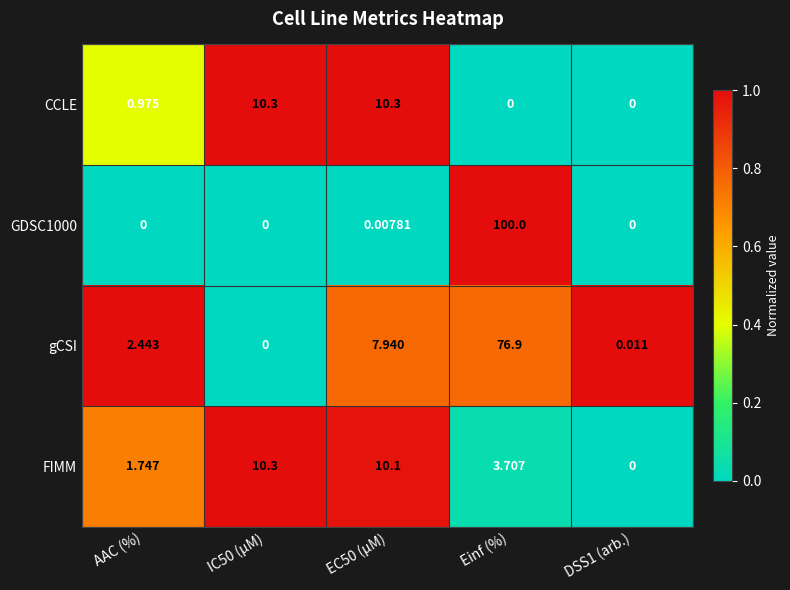

Count the number of categories in the chart.

5